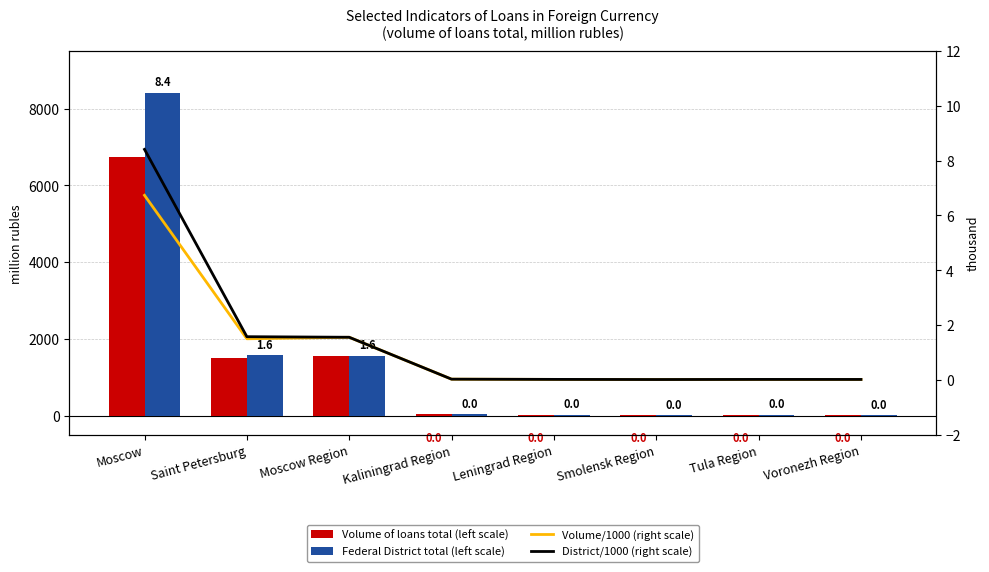

Which series has the largest total across all categories?

Federal District total (left scale)